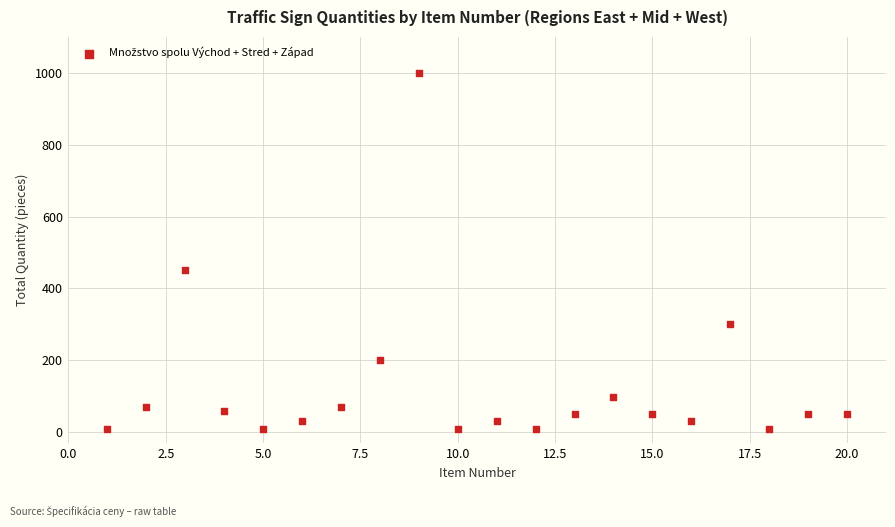

What is the range of X values (max minus min)?

19